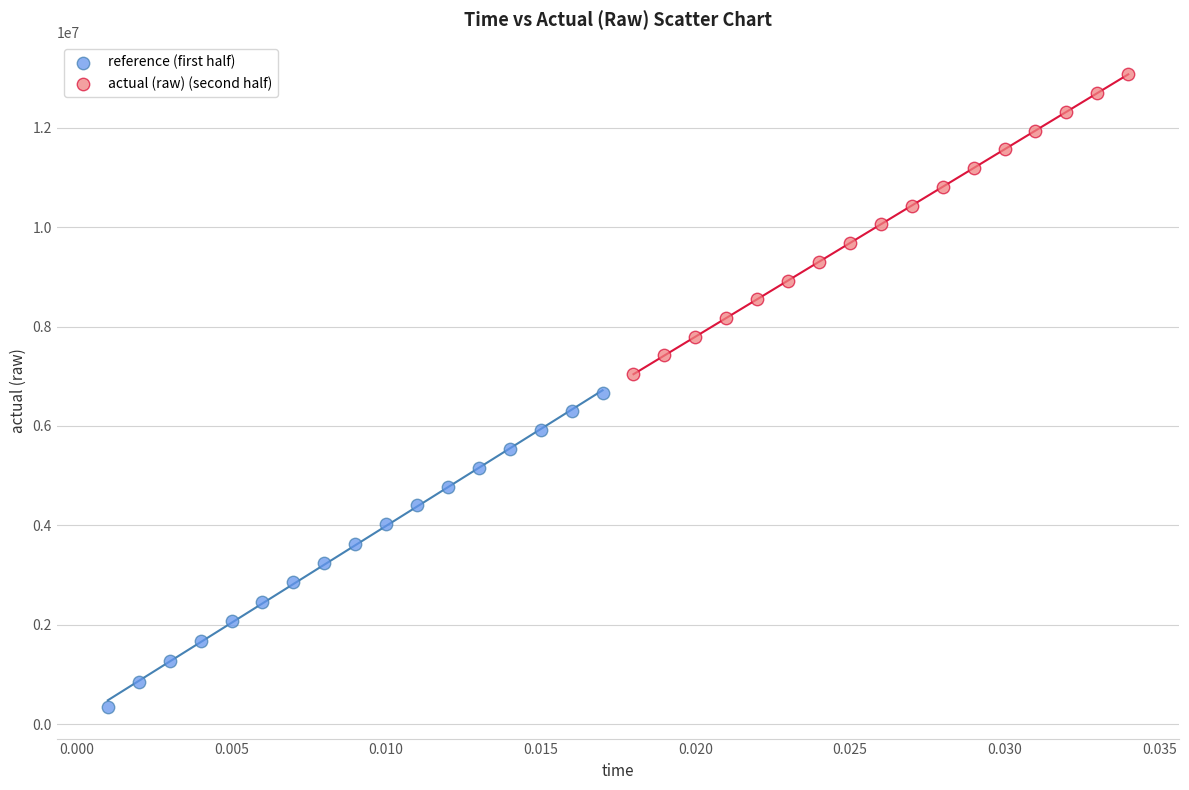

What are all the series names shown in the legend?

reference (first half), actual (raw) (second half)